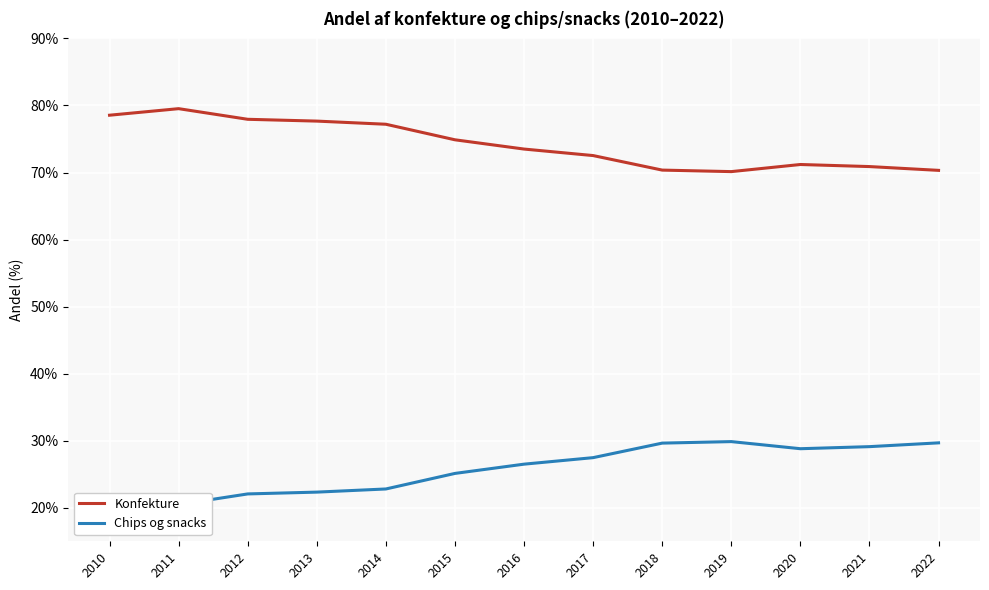

What is the difference between the Konfekture values at 2014 and 2011?

2.3